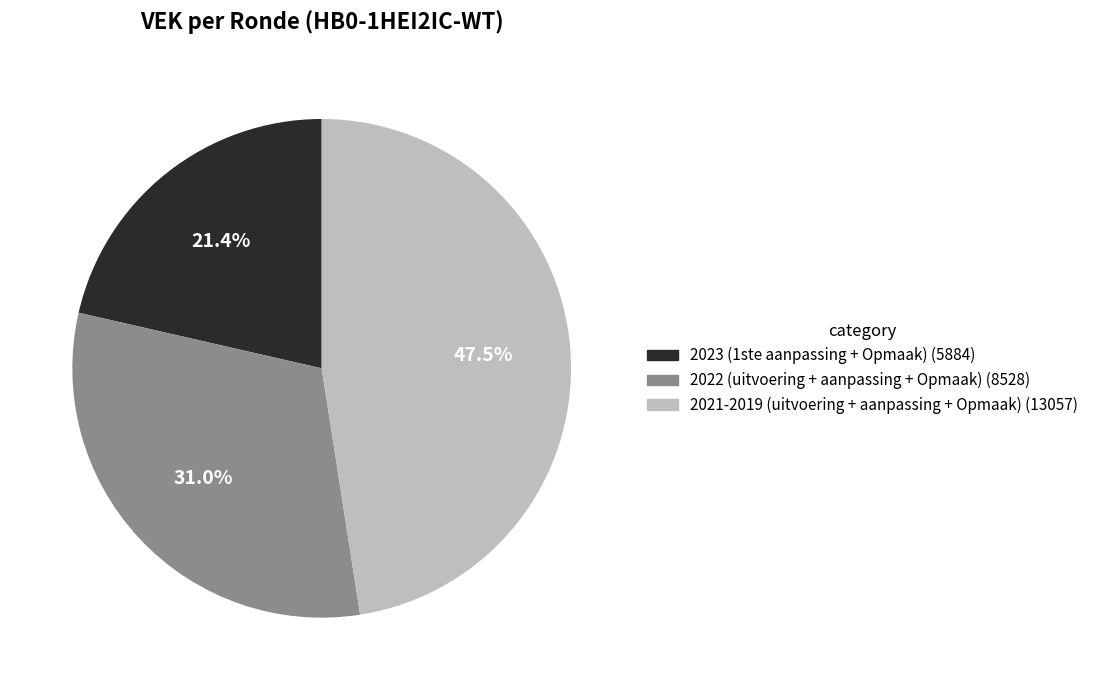

Is there a majority slice in this chart?

No